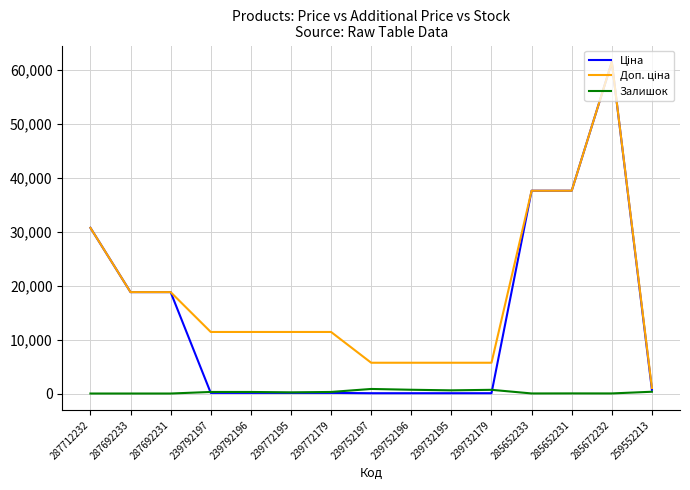

At which category is the sum across all series the highest?

285672232